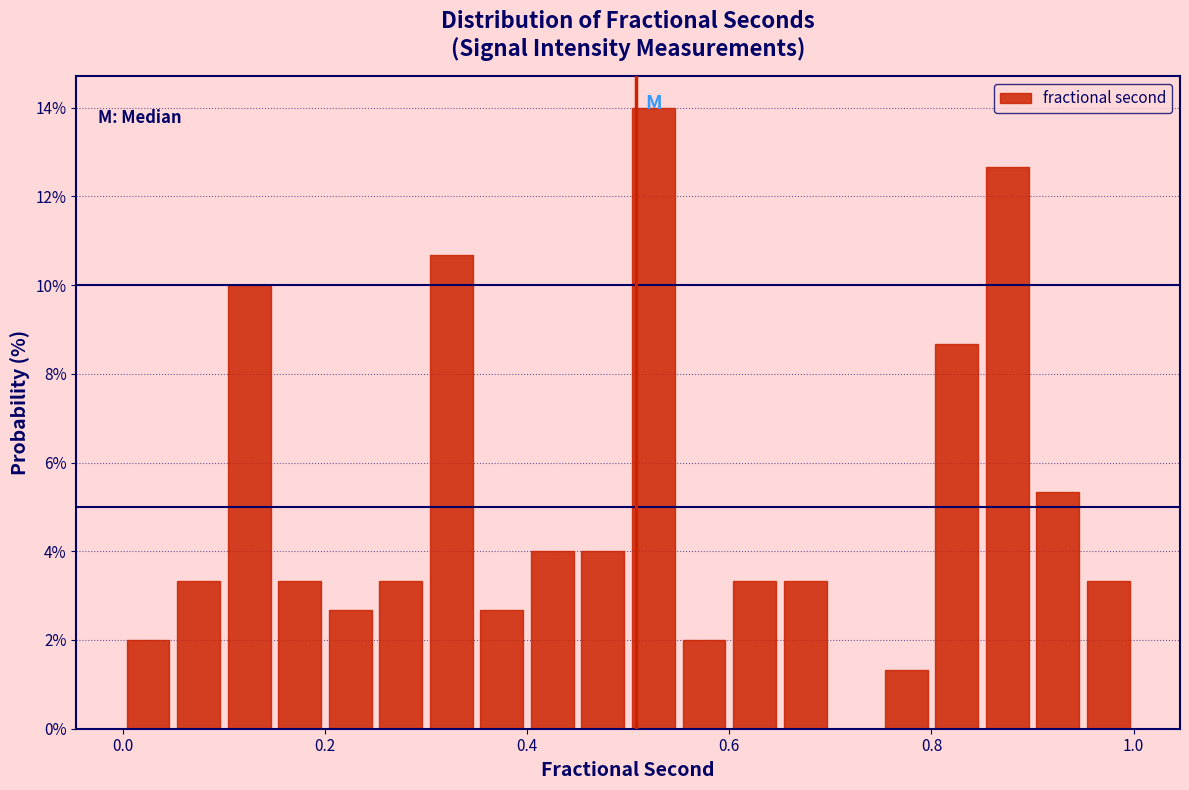

Read against the x-axis, roughly where is the centre of the tallest bar?

0.52